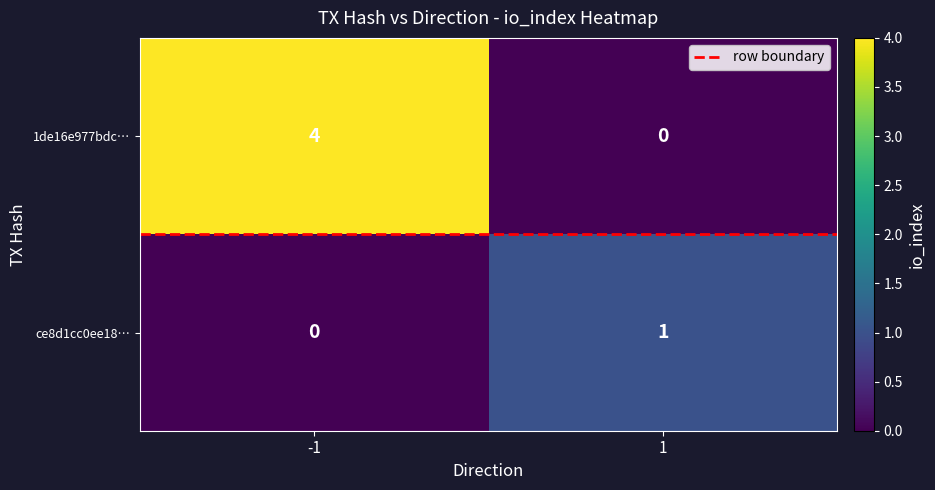

What is the difference between the 1de16e977bdc… values at 1 and -1?

4